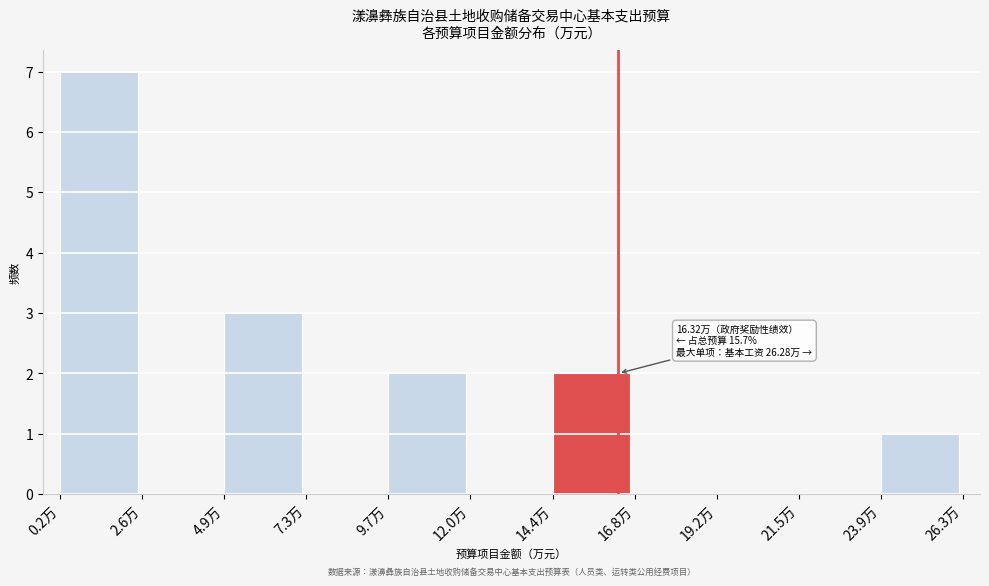

Which range on the x-axis has the tallest bar?

0.0 to 2.5